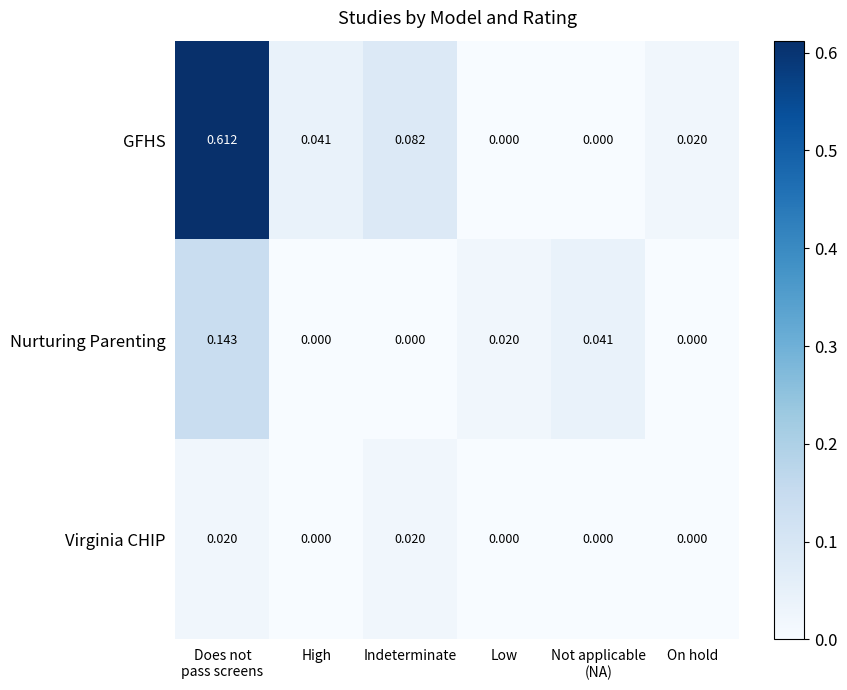

Rank the series by their average value, from highest to lowest.

GFHS, Nurturing Parenting, Virginia CHIP